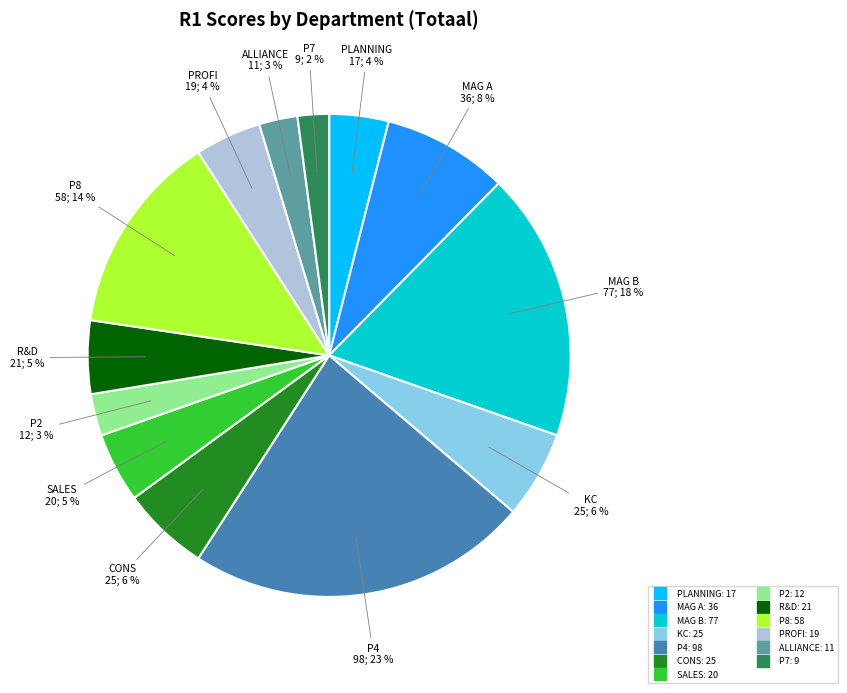

Is there a majority slice in this chart?

No